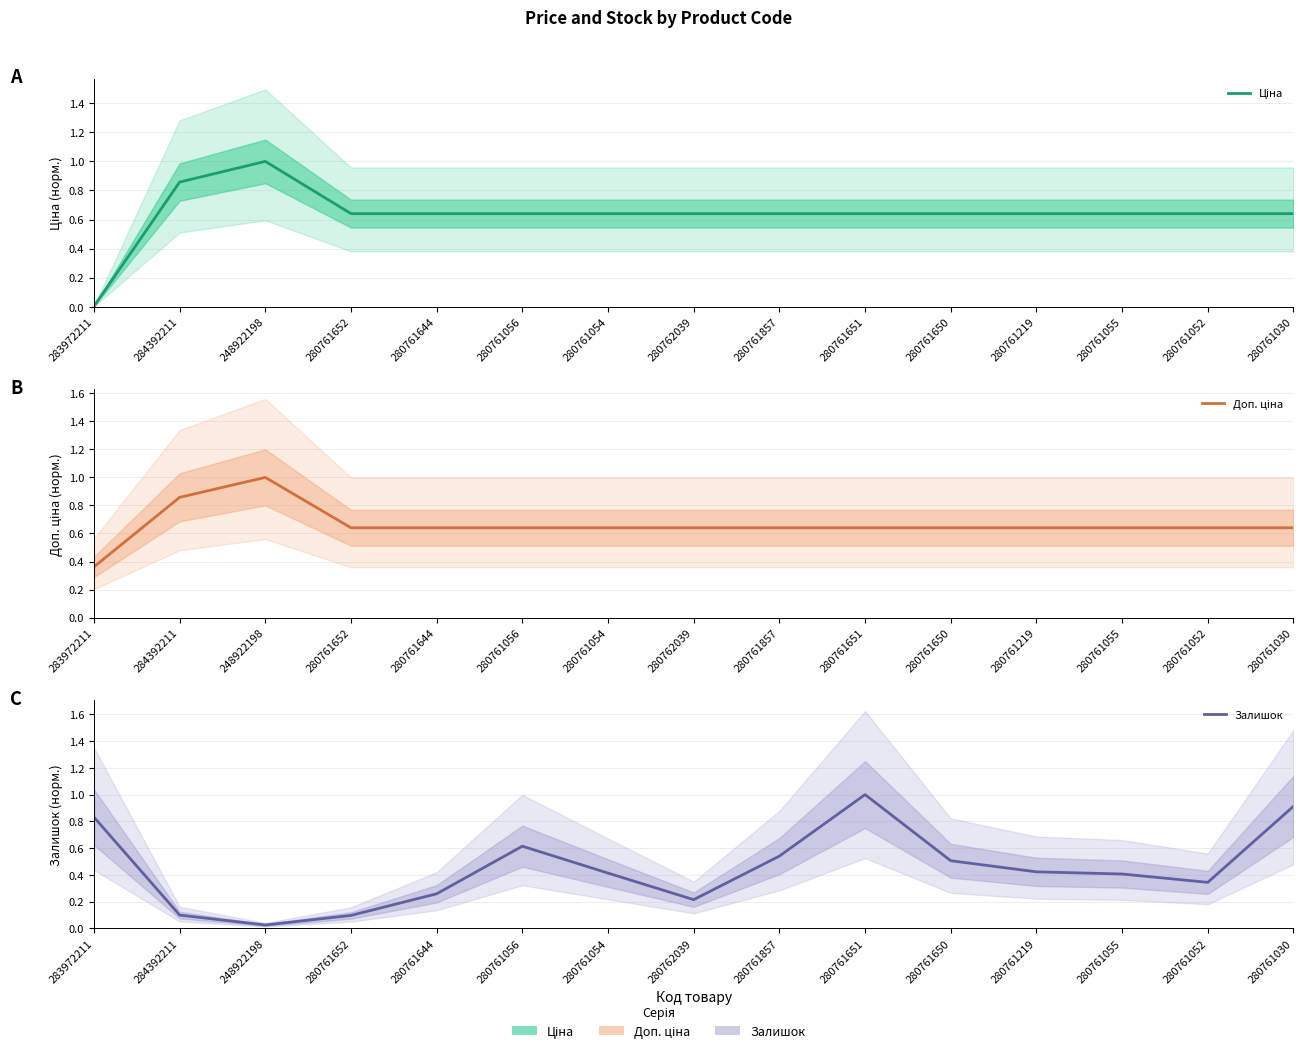

At which label does Доп. ціна reach its minimum?

283972211